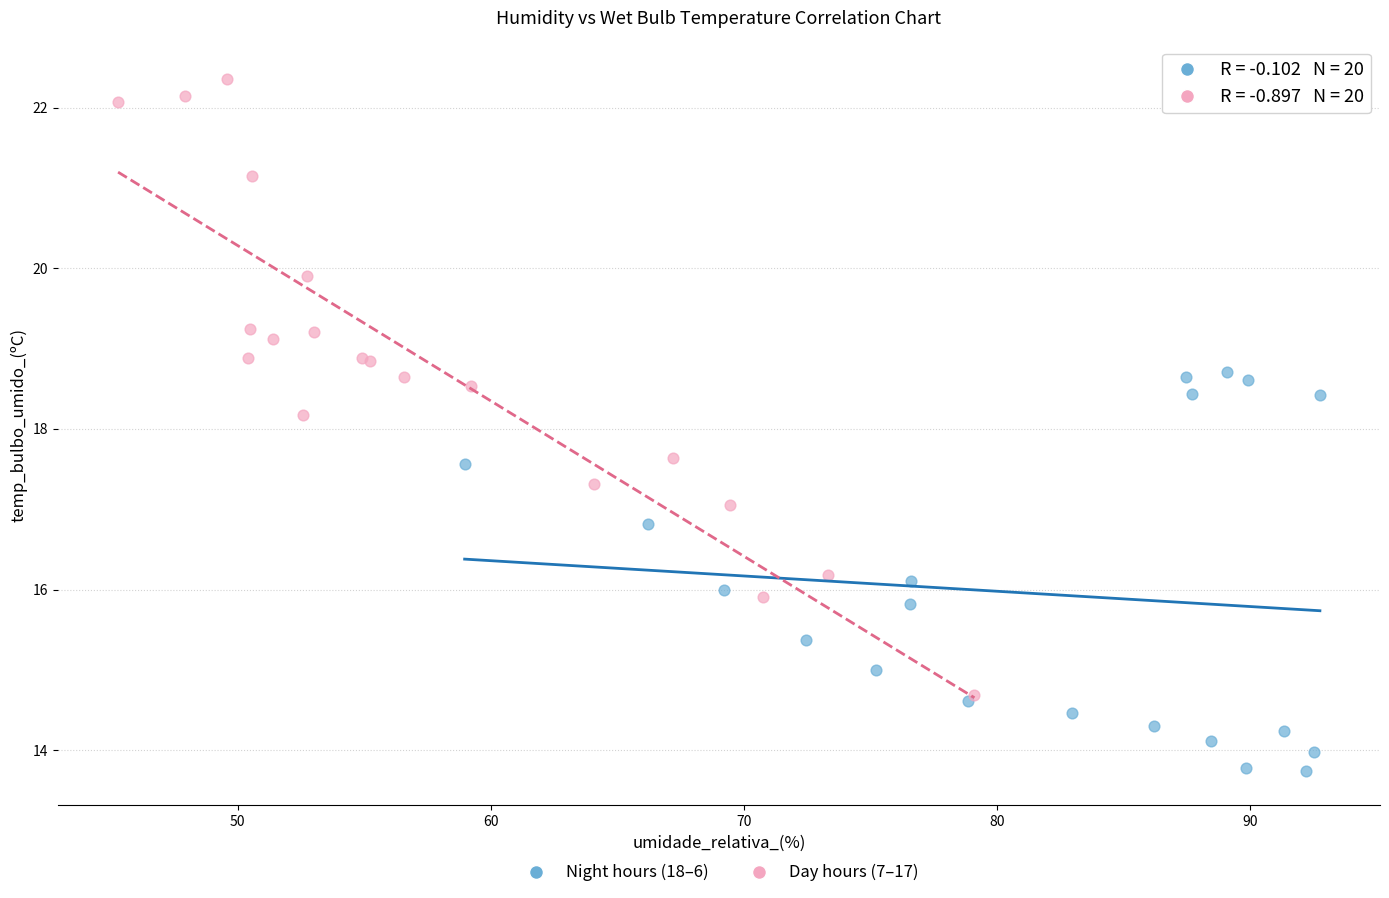

Which series reaches the maximum Y coordinate?

Day hours (7–17)